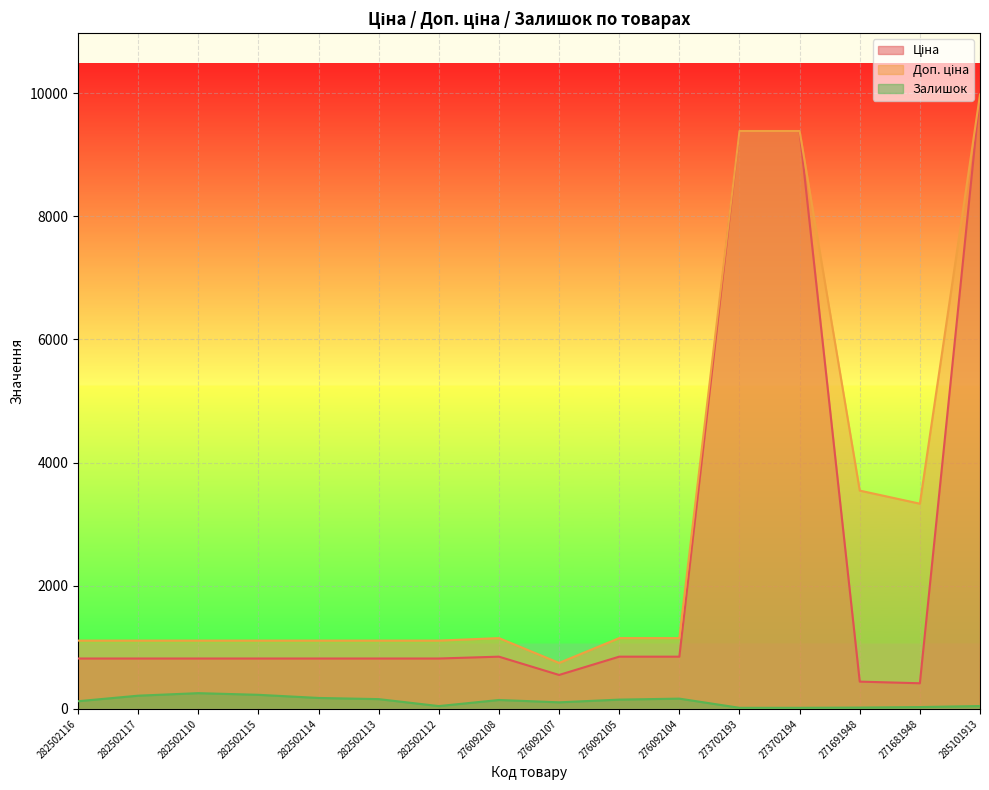

The Залишок series shows 215.0 at 282502117. True or false?

True